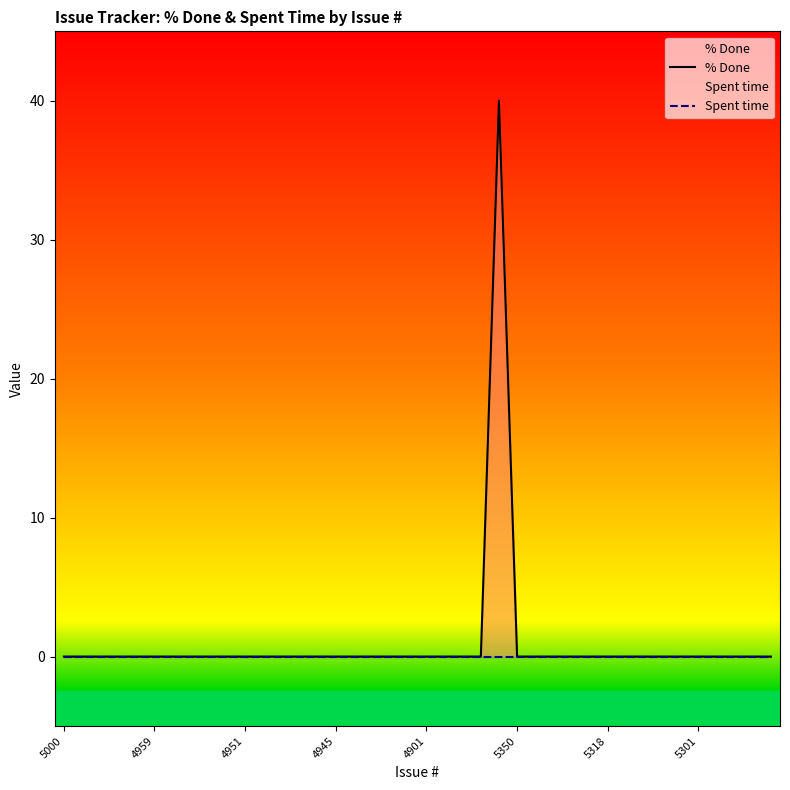

How many distinct data groups are displayed?

2